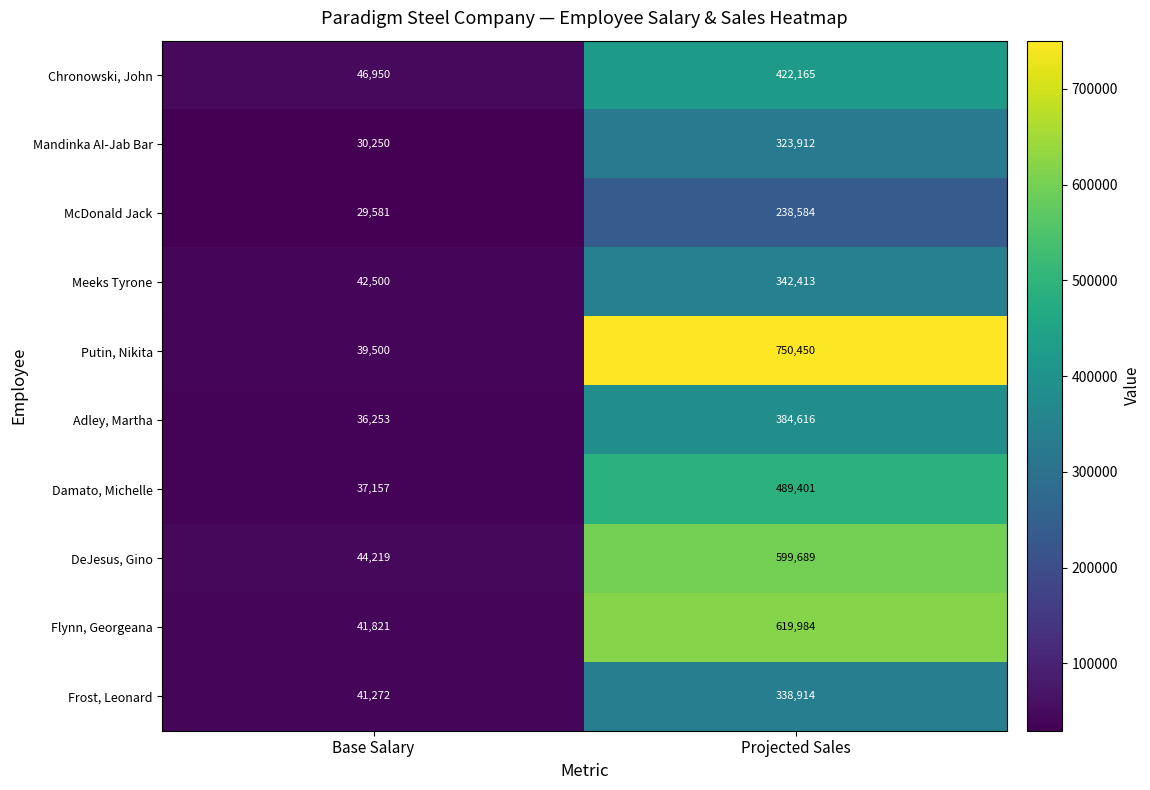

Count the number of categories in the chart.

2